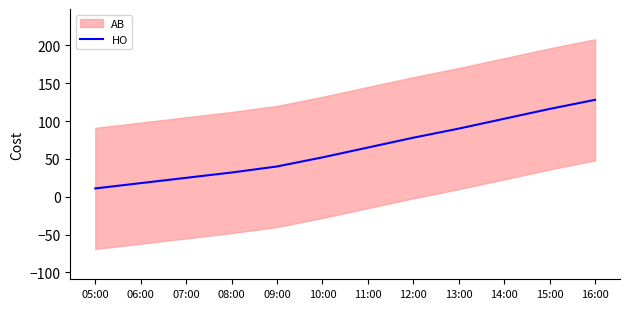

Rank the categories by value from lowest to highest.

05:00, 06:00, 07:00, 08:00, 09:00, 10:00, 11:00, 12:00, 13:00, 14:00, 15:00, 16:00